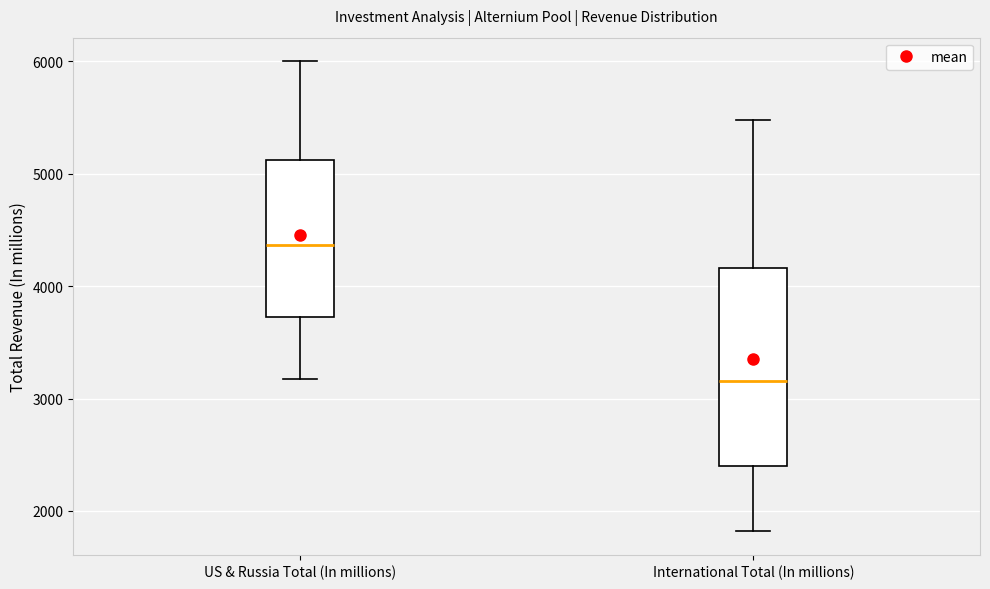

Reading left to right, transcribe this box plot: for each box, give where its median line is, the range the box spans, and where its two whiskers end, as read against the y-axis. The values are not printed on the chart, so give them approximately, as read against the axis.

US & Russia Total (In millions): median 4400, box 3700 to 5100, whiskers 3200 to 6000
International Total (In millions): median 3200, box 2400 to 4200, whiskers 1800 to 5500